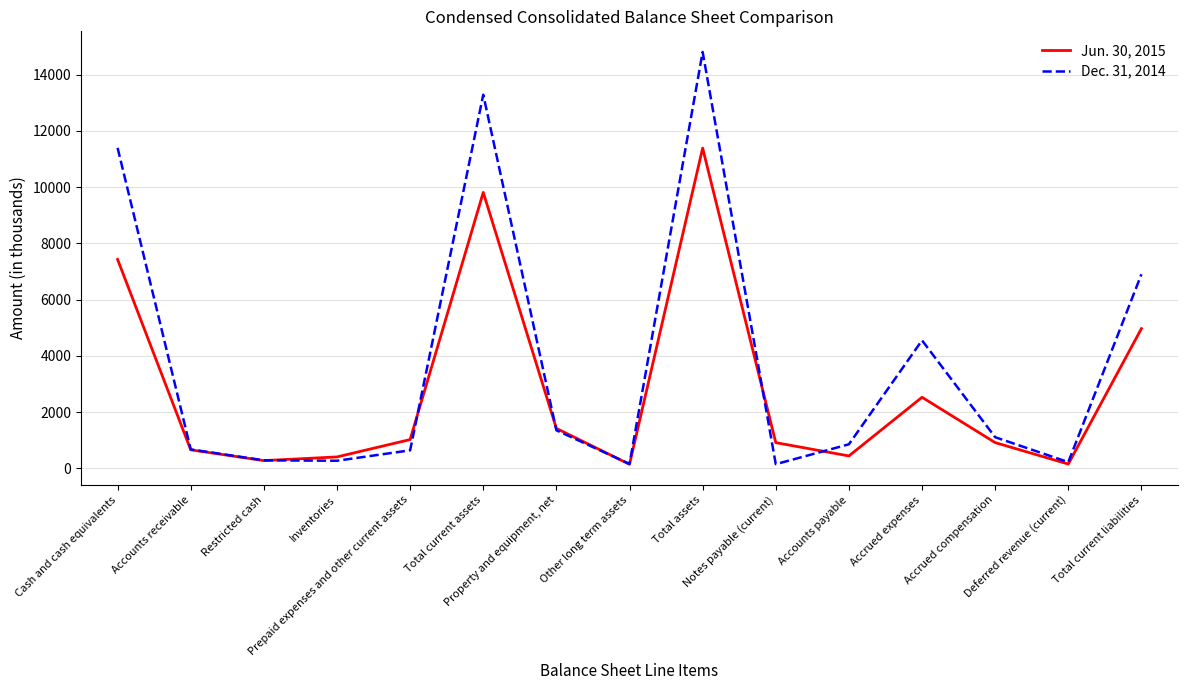

True or false: Dec. 31, 2014 has a value of 275 at Inventories.

True